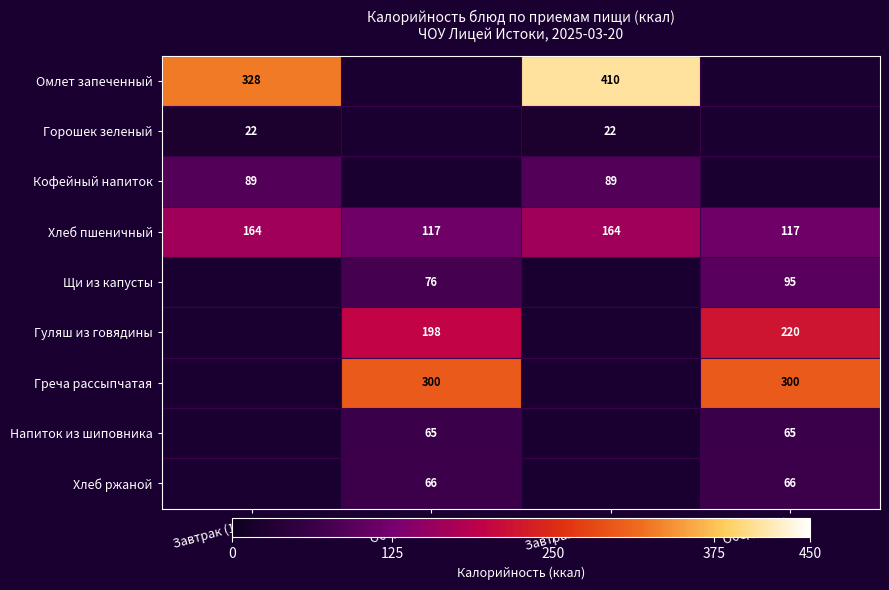

True or false: Омлет запеченный has a value of 410 at Завтрак (5-11).

True